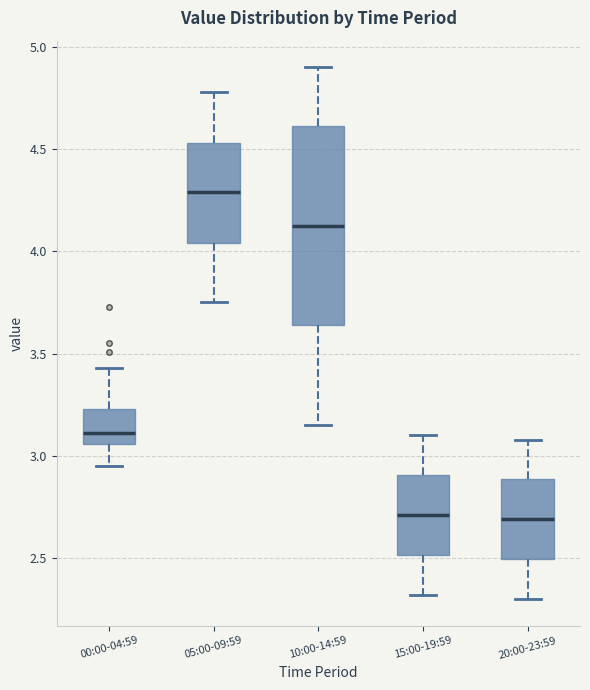

Where does the median line of the box for 15:00-19:59 sit on the y-axis? The values are not printed on the chart, so give them approximately, as read against the axis.

2.70